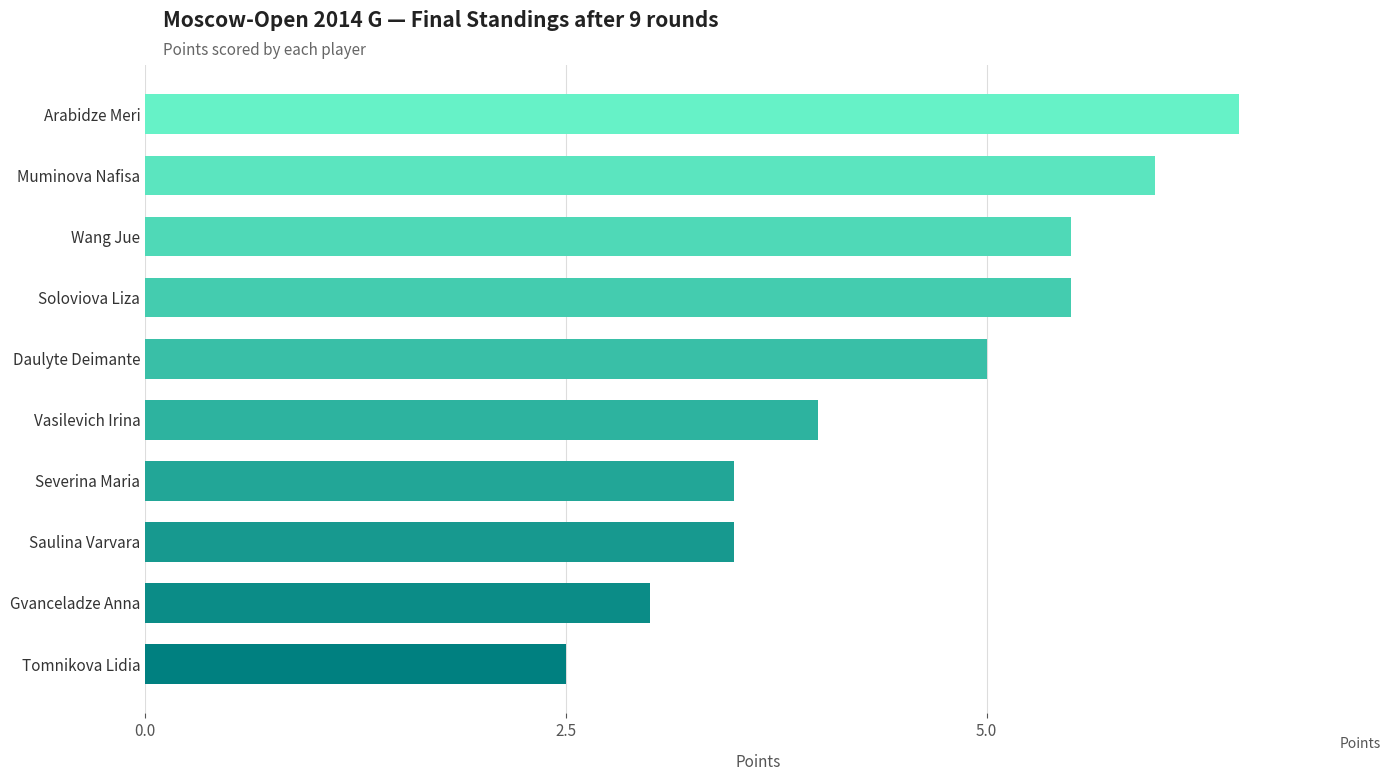

The chart shows a value of 1.1 at Daulyte Deimante. True or false?

False